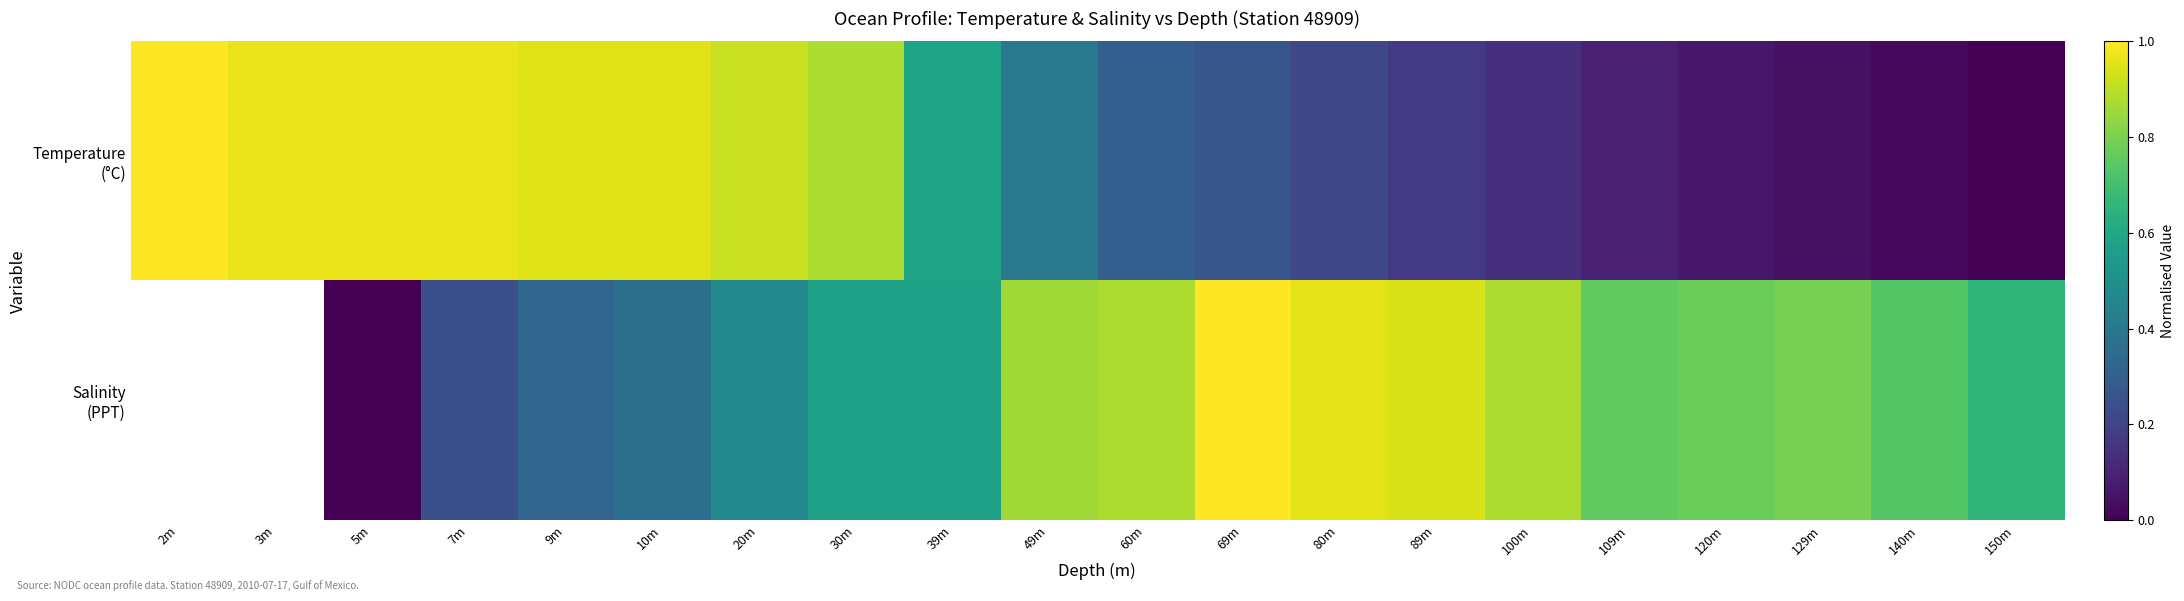

List the labels in order of Temperature (°C) value, largest first.

2m, 3m, 7m, 5m, 9m, 10m, 20m, 30m, 39m, 49m, 60m, 69m, 80m, 89m, 100m, 109m, 120m, 129m, 140m, 150m